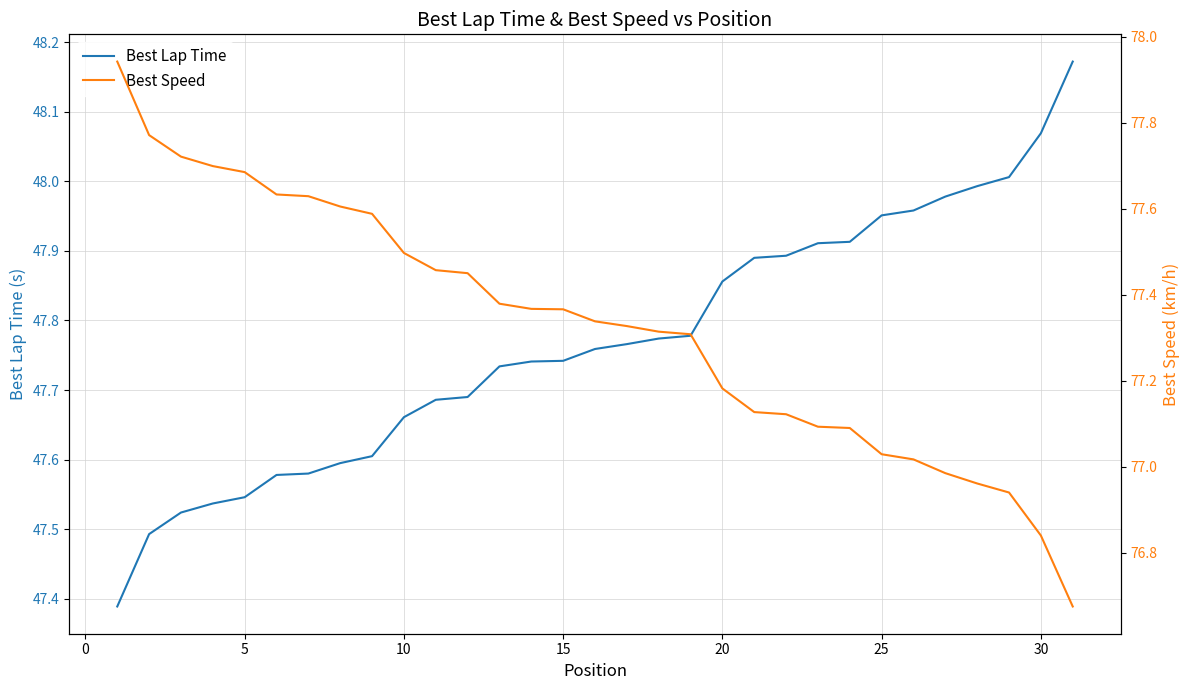

What is the minimum value for Best Speed?

76.7